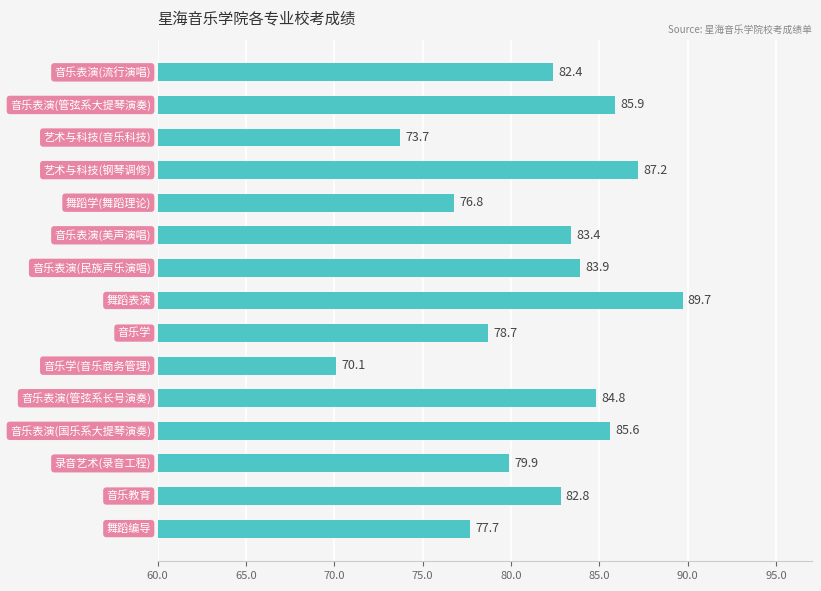

What is the minimum value shown in the chart?

70.1